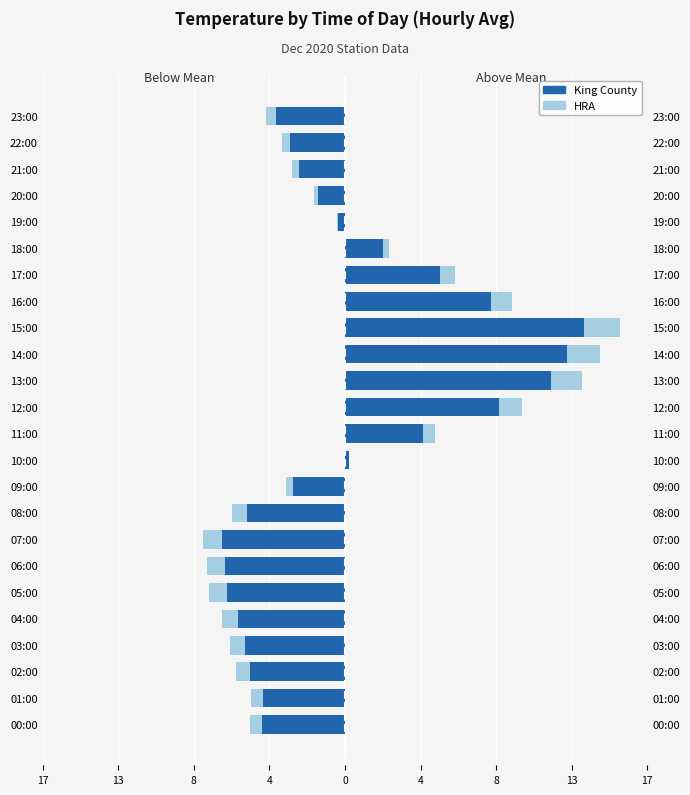

How many positive values does the HRA series have?

9